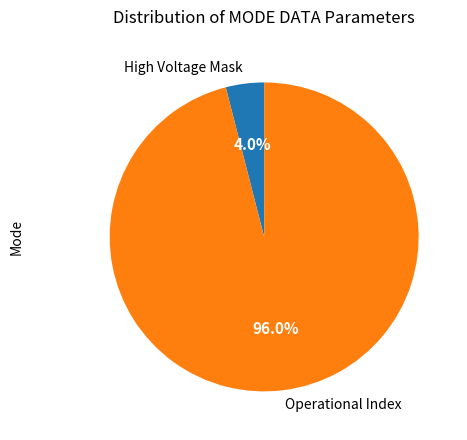

To the nearest percent, what percentage of the pie is High Voltage Mask?

4%